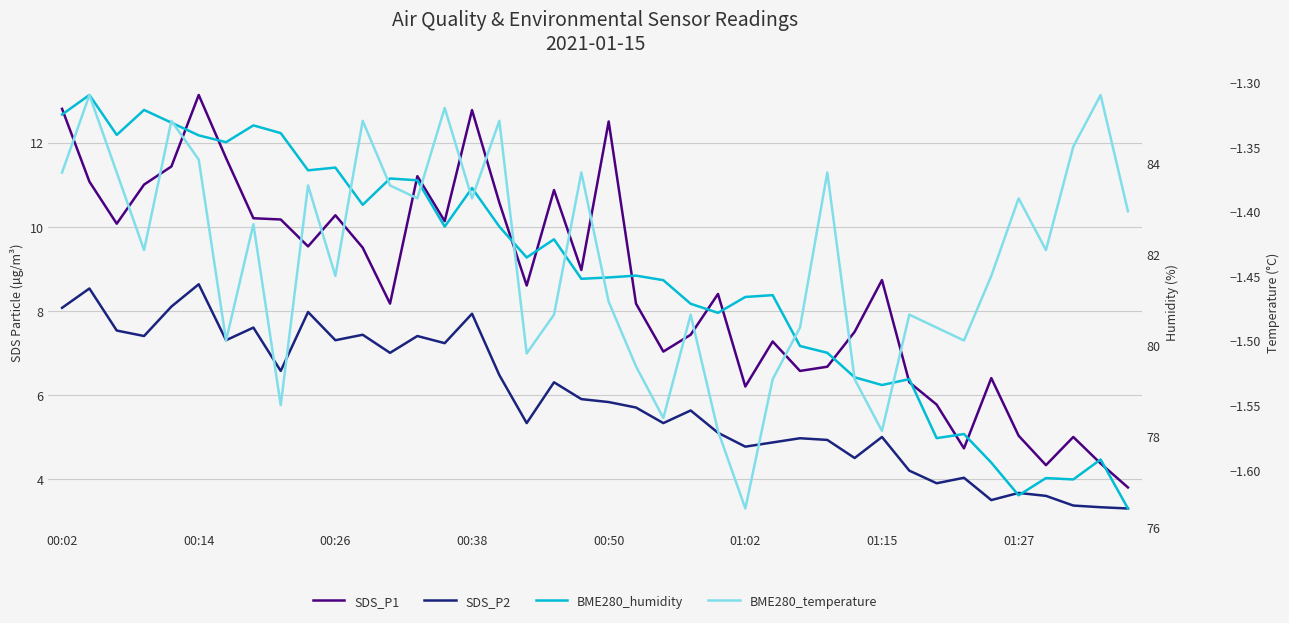

At which category does the chart reach its minimum across all series?

01:02